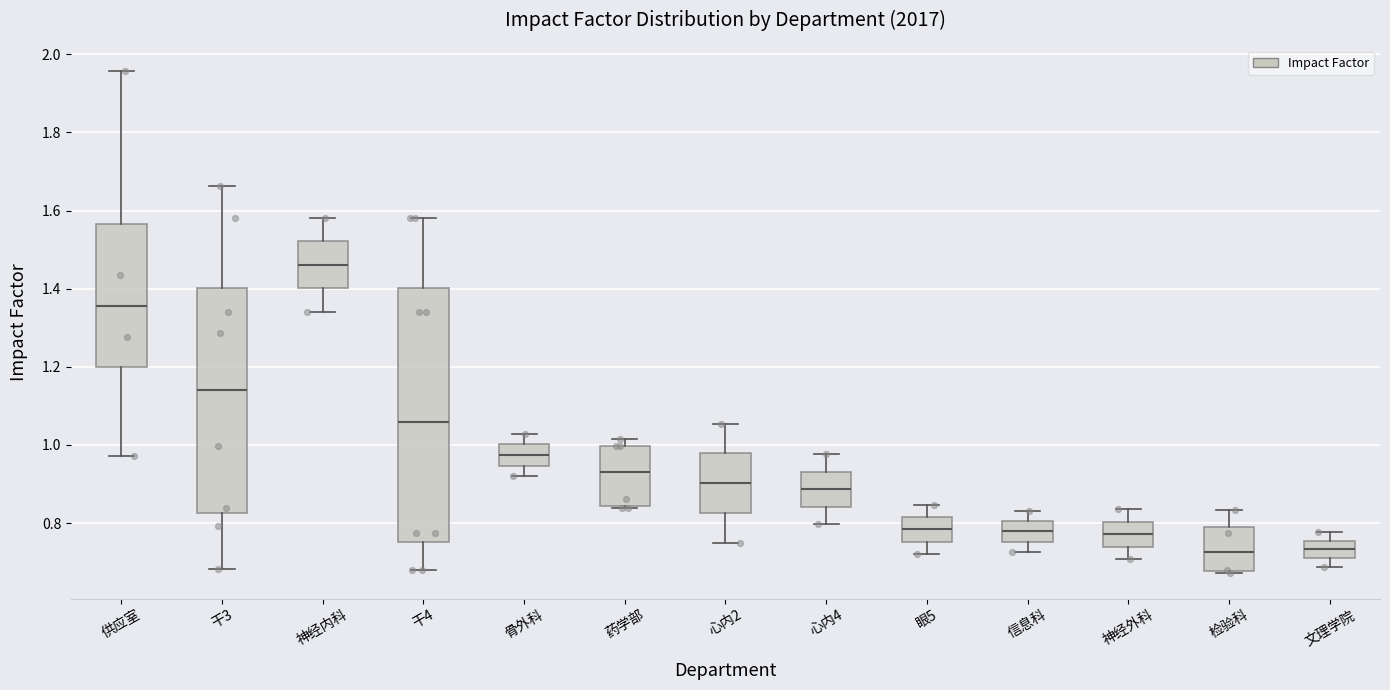

Reading left to right, read every box against the y-axis: the position of its median line, the range the box covers, and the ends of its whiskers. The values are not printed on the chart, so give them approximately, as read against the axis.

供应室: median 1.36, box 1.20 to 1.56, whiskers 0.98 to 1.96
干3: median 1.14, box 0.82 to 1.40, whiskers 0.68 to 1.66
神经内科: median 1.46, box 1.40 to 1.52, whiskers 1.34 to 1.58
干4: median 1.06, box 0.76 to 1.40, whiskers 0.68 to 1.58
骨外科: median 0.98, box 0.94 to 1.00, whiskers 0.92 to 1.02
药学部: median 0.92, box 0.84 to 1.00, whiskers 0.84 (just below the box's lower edge) to 1.02
心内2: median 0.90, box 0.82 to 0.98, whiskers 0.76 to 1.06
心内4: median 0.88, box 0.84 to 0.94, whiskers 0.80 to 0.98
眼5: median 0.78, box 0.76 to 0.82, whiskers 0.72 to 0.84
信息科: median 0.78, box 0.76 to 0.80, whiskers 0.72 to 0.84
神经外科: median 0.78, box 0.74 to 0.80, whiskers 0.70 to 0.84
检验科: median 0.72, box 0.68 to 0.78, whiskers 0.68 (just below the box's lower edge) to 0.84
文理学院: median 0.74, box 0.72 to 0.76, whiskers 0.68 to 0.78